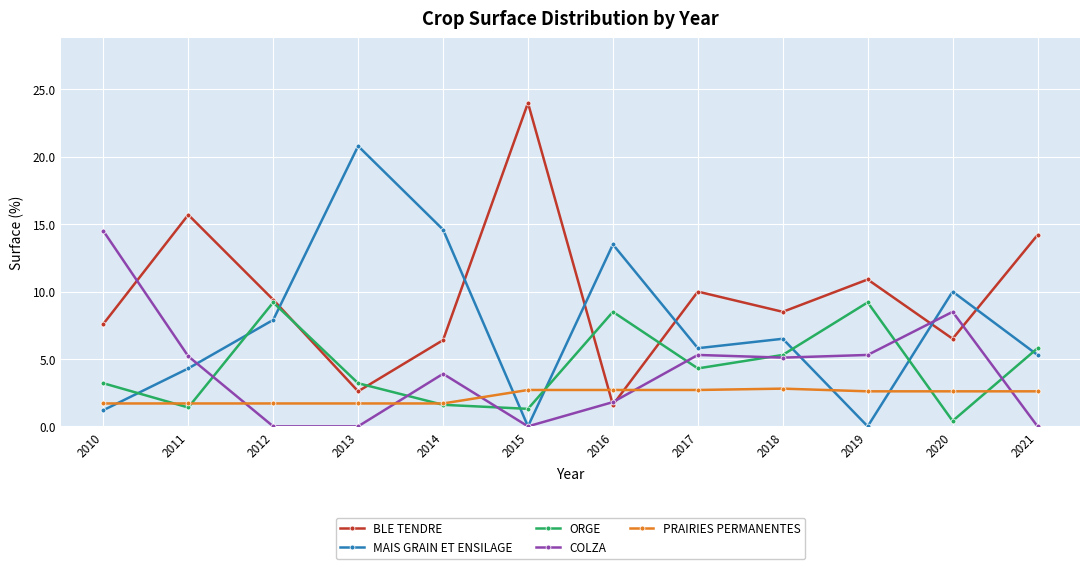

In BLE TENDRE, how many points are lower than both neighbors (excluding endpoints)?

4